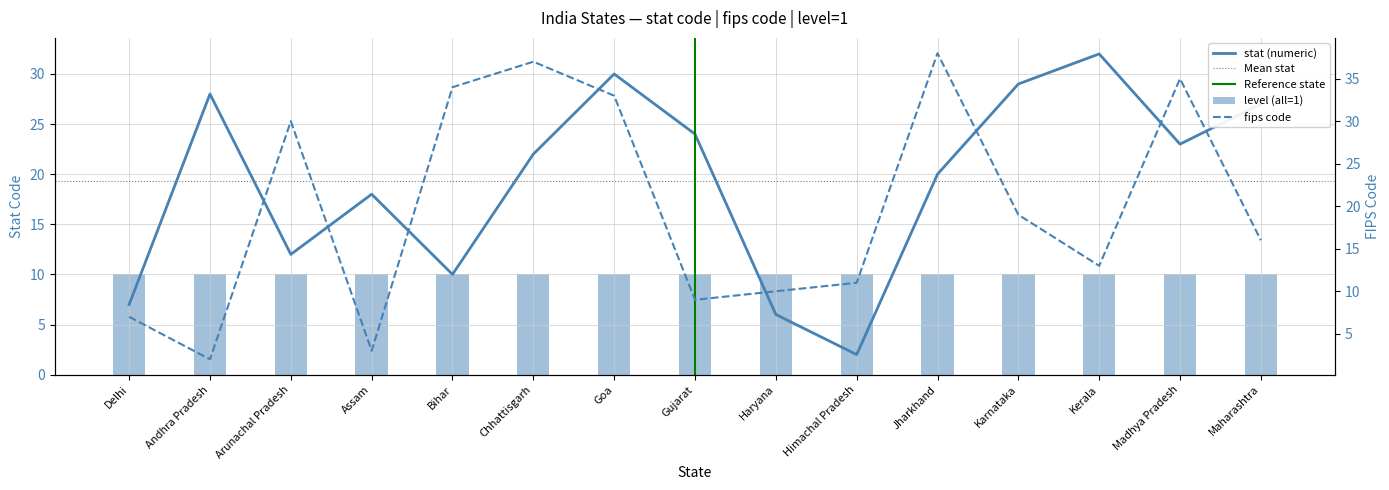

What is the approximate value of stat (numeric) at Assam, to the nearest 5?

20